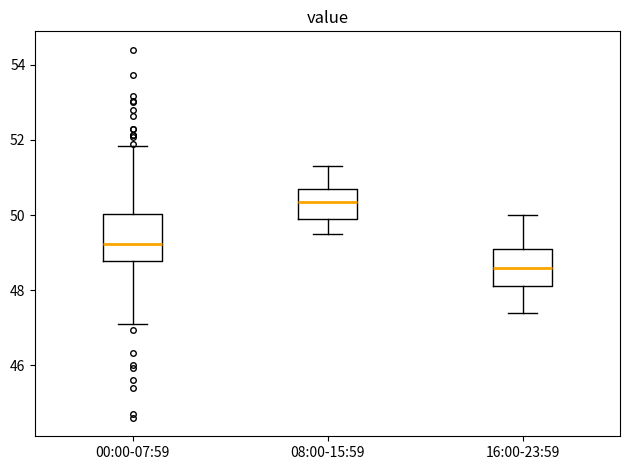

Where is the lower edge of the box for 16:00-23:59 on the y-axis? The values are not printed on the chart, so give them approximately, as read against the axis.

48.2